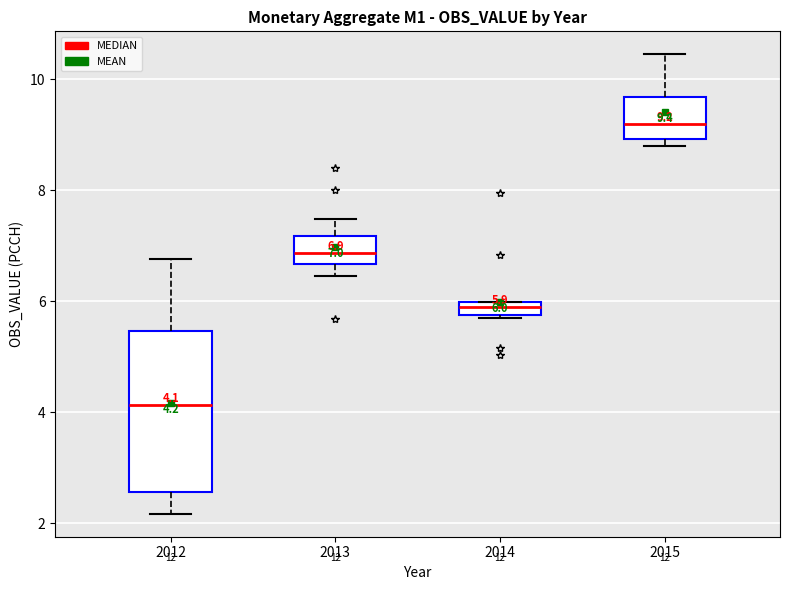

Which box's median line is the highest?

2015